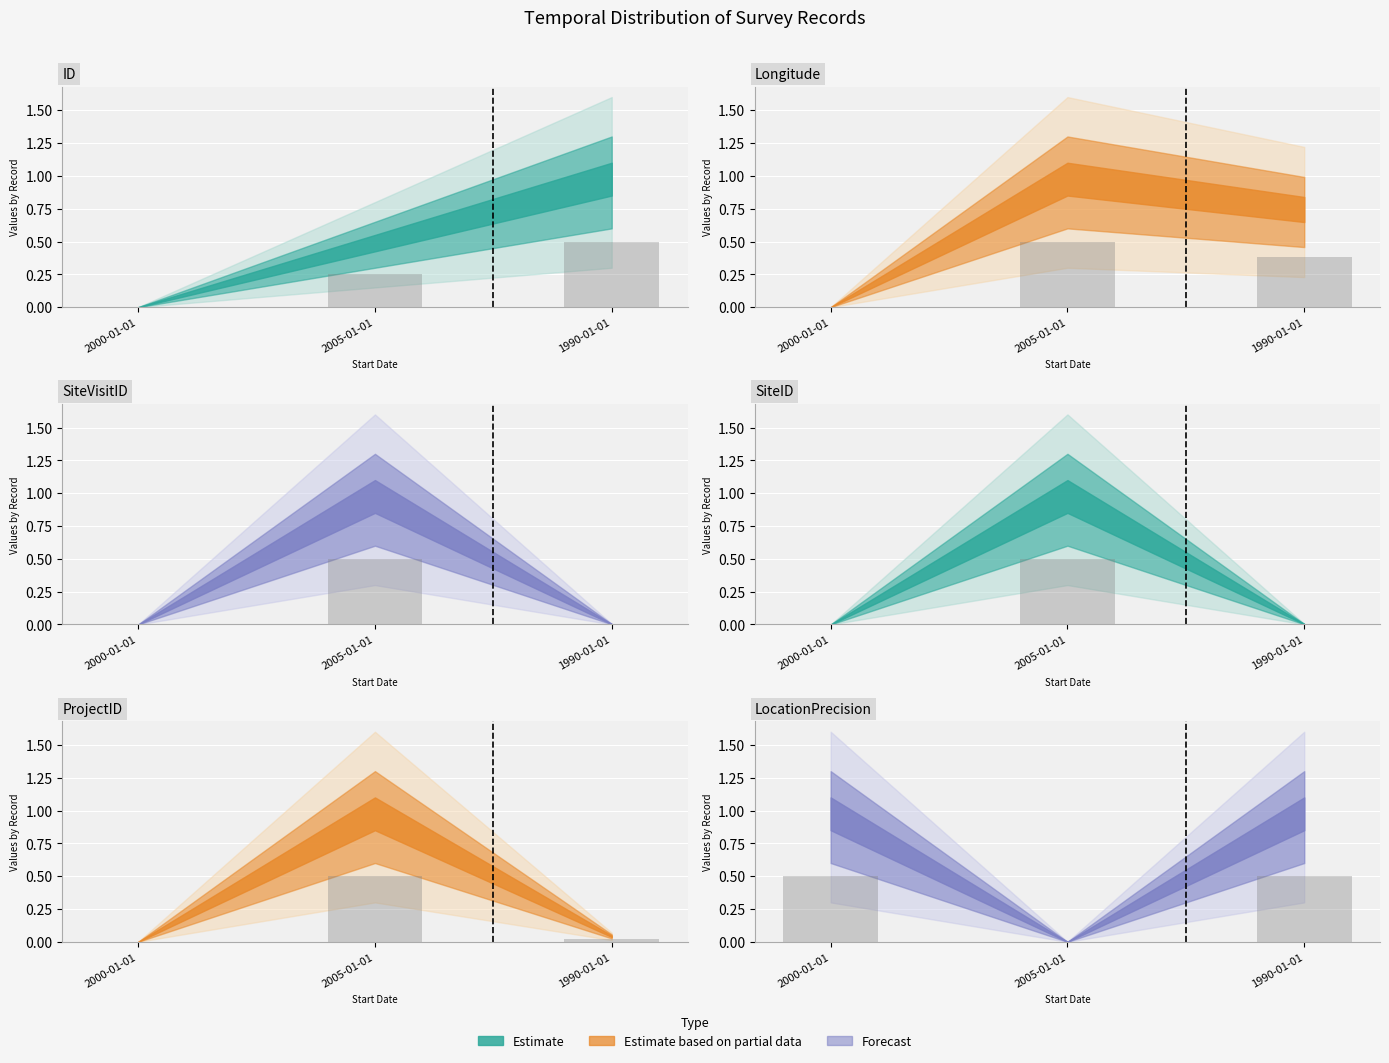

Which series has the widest spread of values?

ID